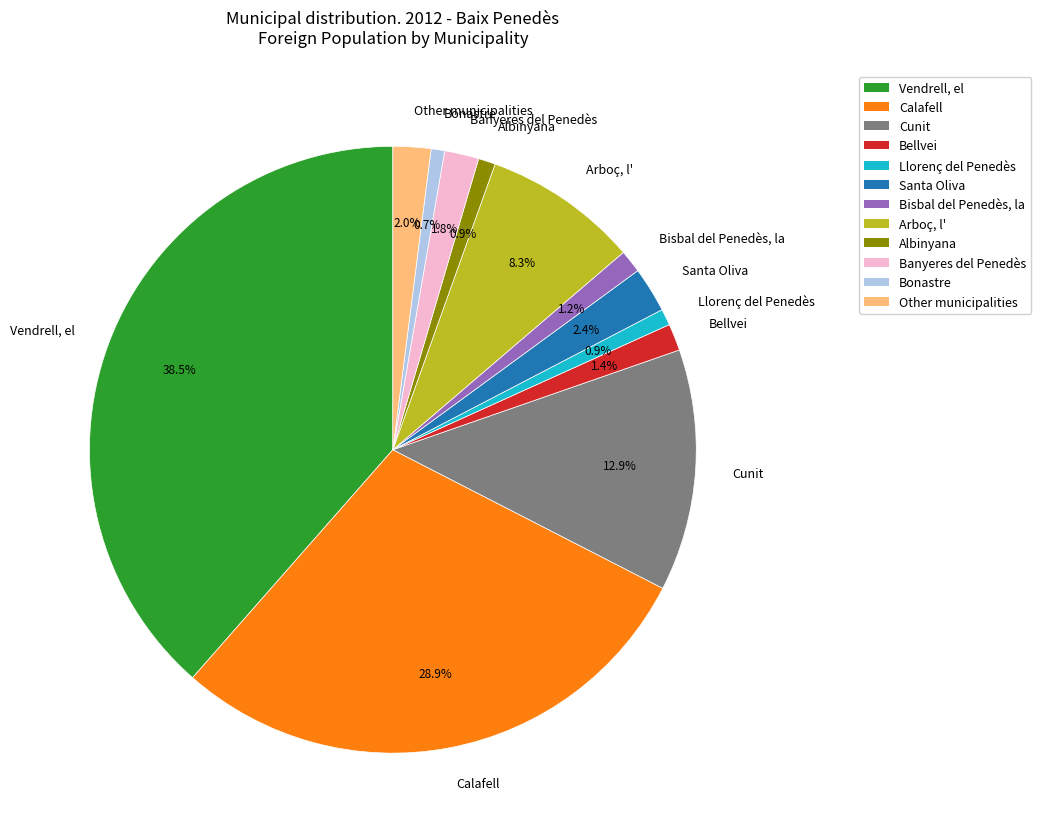

Does any single category account for the majority?

No